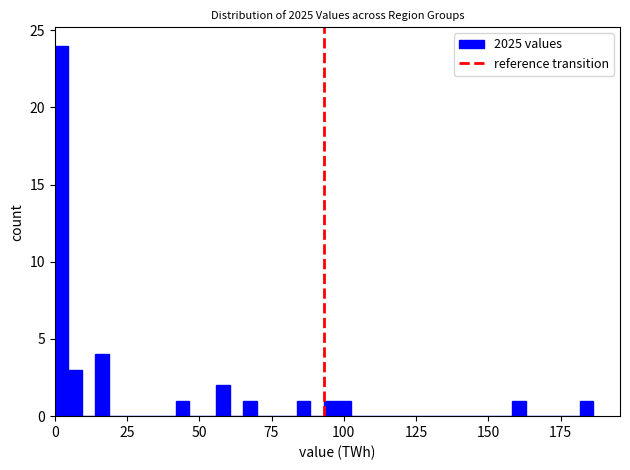

Around what value on the x-axis is the tallest bar? Give the approximate position of its centre, as read against the axis.

0